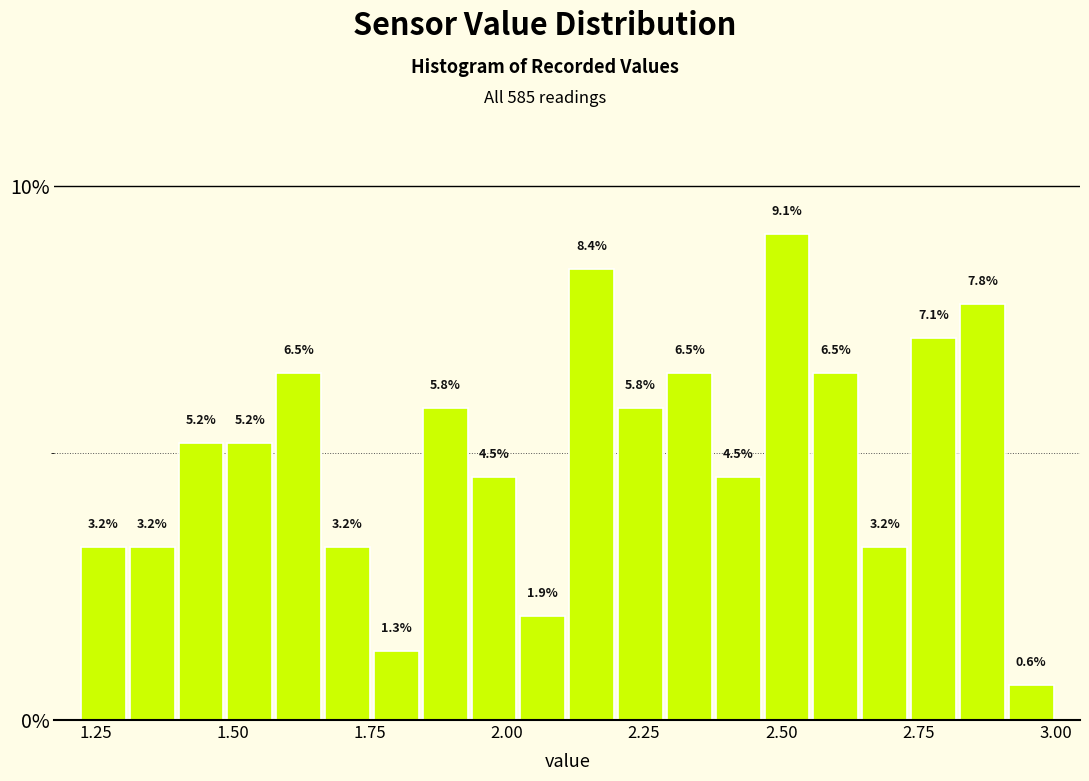

Read against the x-axis, roughly where is the centre of the tallest bar?

2.50